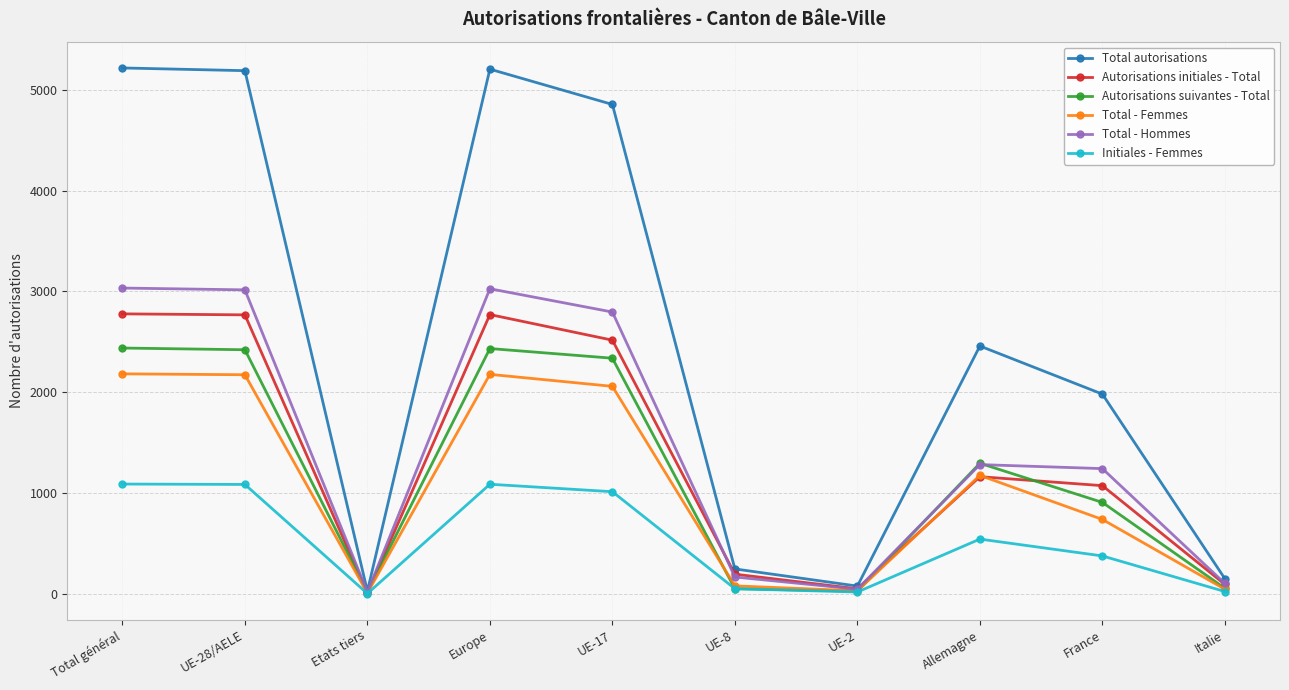

At which label does Total autorisations first exceed 2459?

Total général